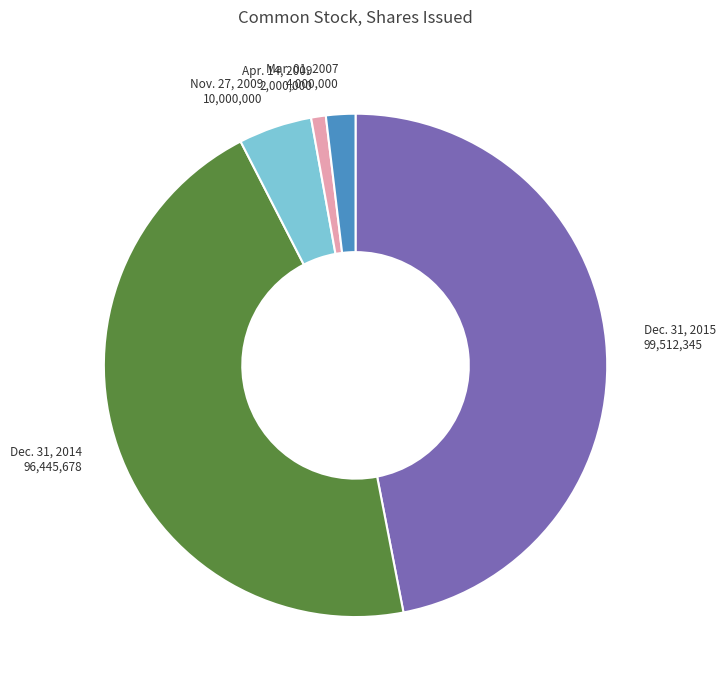

Rank the categories by value from lowest to highest.

Apr. 14, 2009, Mar. 01, 2007, Nov. 27, 2009, Dec. 31, 2014, Dec. 31, 2015